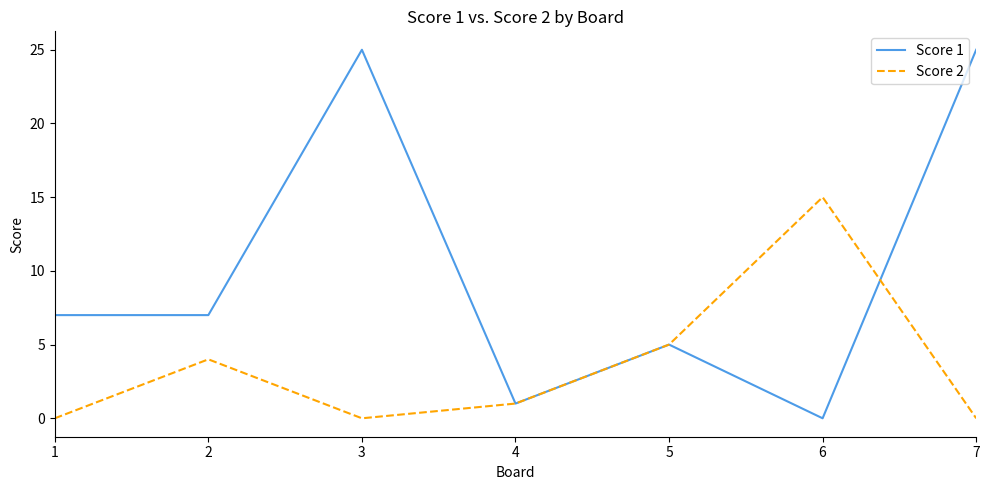

Which series has the largest total across all categories?

Score 1